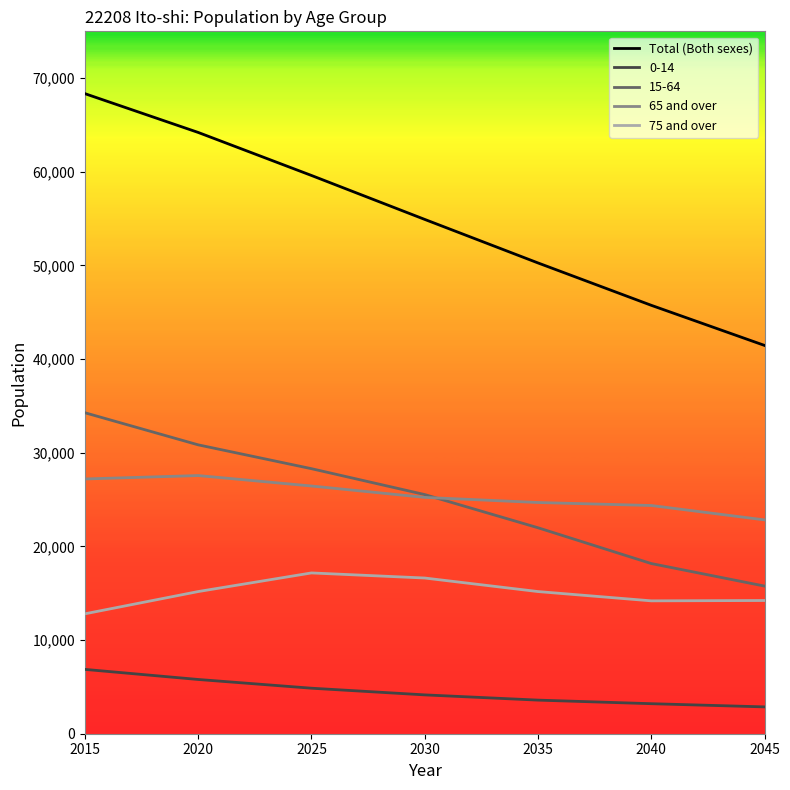

What is the total value across all series at 2020?

143588